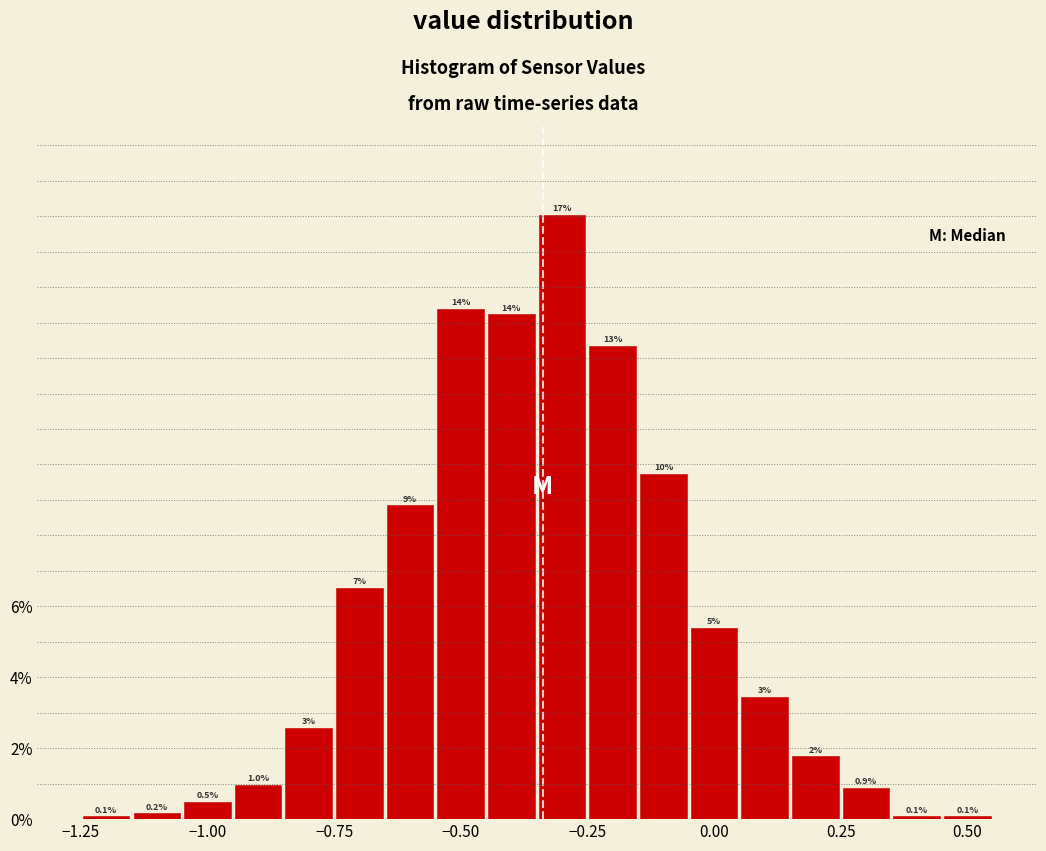

Around what value on the x-axis is the tallest bar? Give the approximate position of its centre, as read against the axis.

-0.30